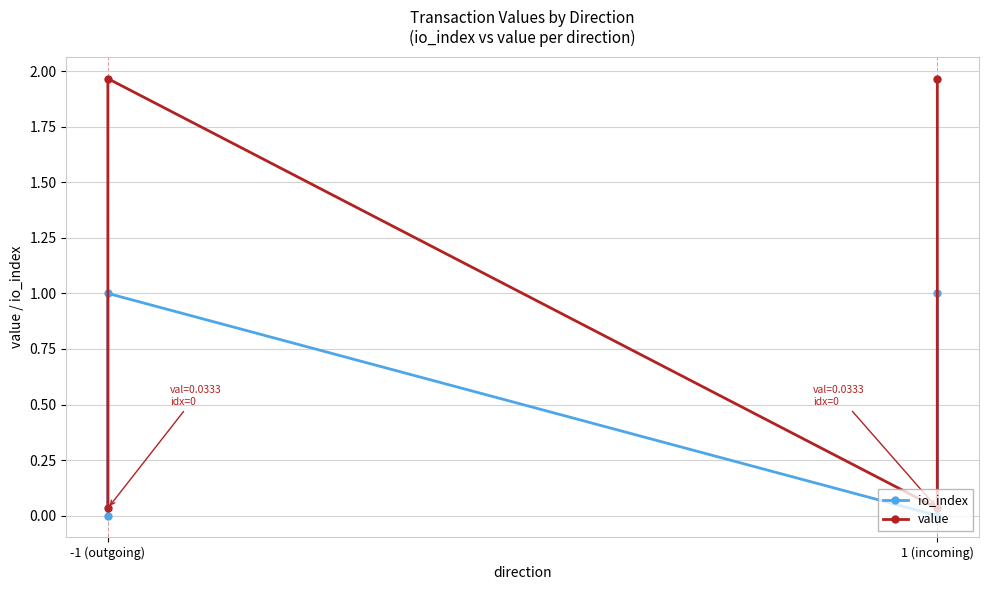

Rank the series by their average value, from highest to lowest.

value, io_index